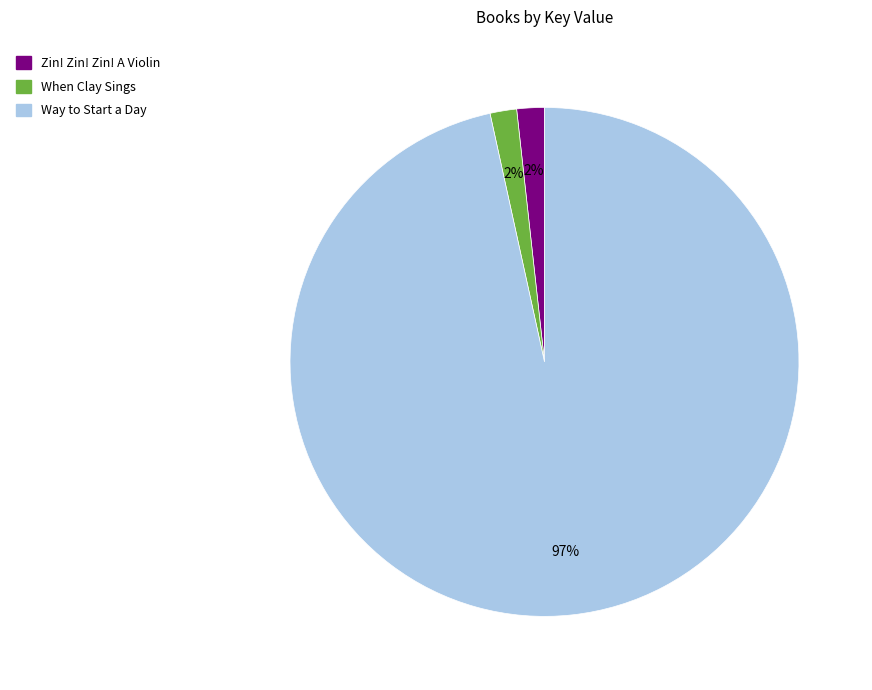

Is the sum of Zin! Zin! Zin! A Violin and Way to Start a Day greater than half?

Yes